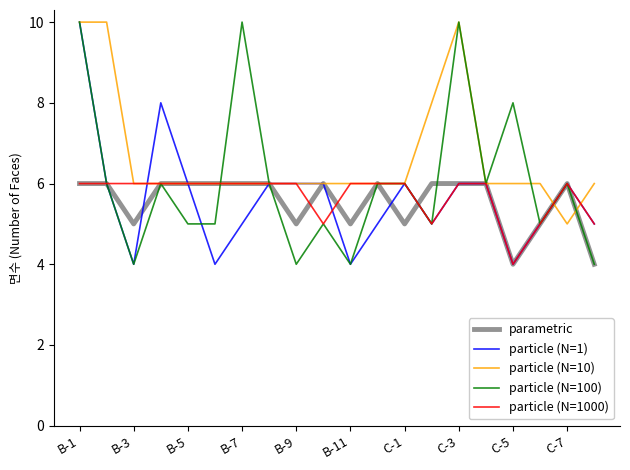

How many particle (N=1000) values are between 6 and 7?

15